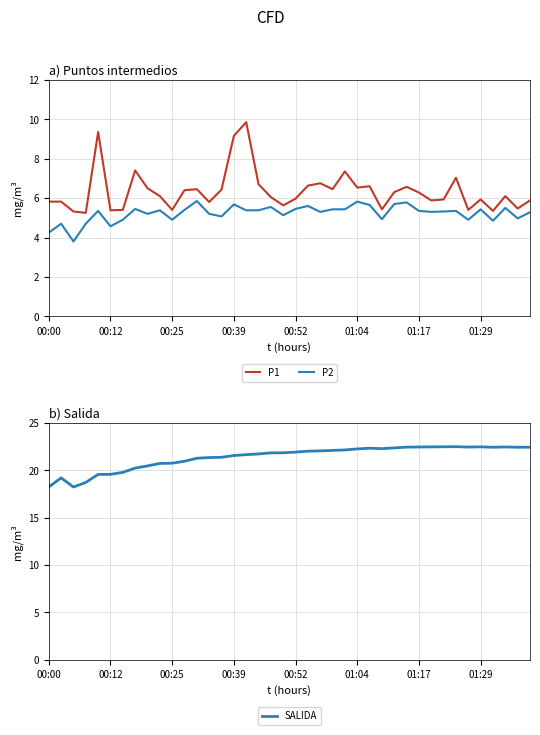

In P1, how many points are lower than both neighbors (excluding endpoints)?

12